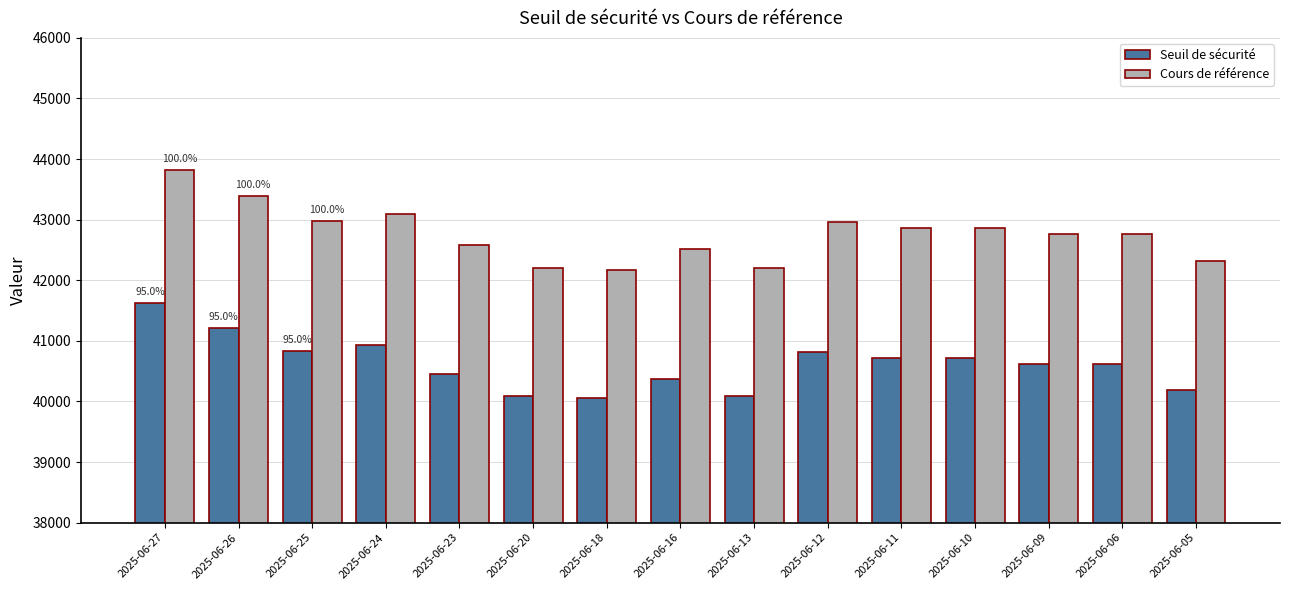

What are all the series names shown in the legend?

Seuil de sécurité, Cours de référence